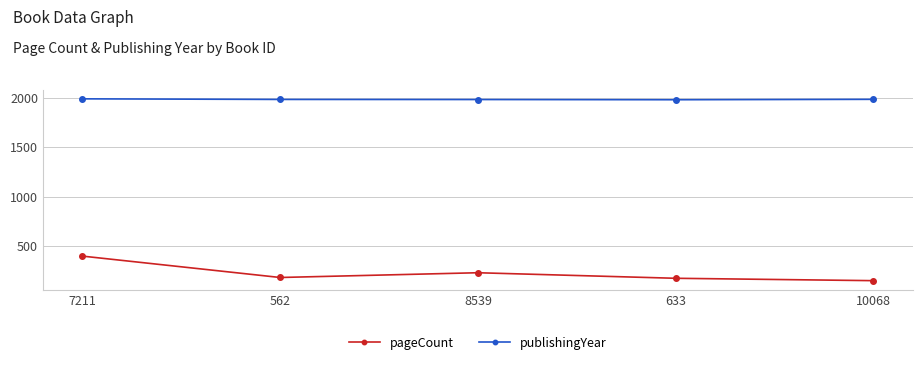

The value of pageCount at 7211 is 400. True or false?

True